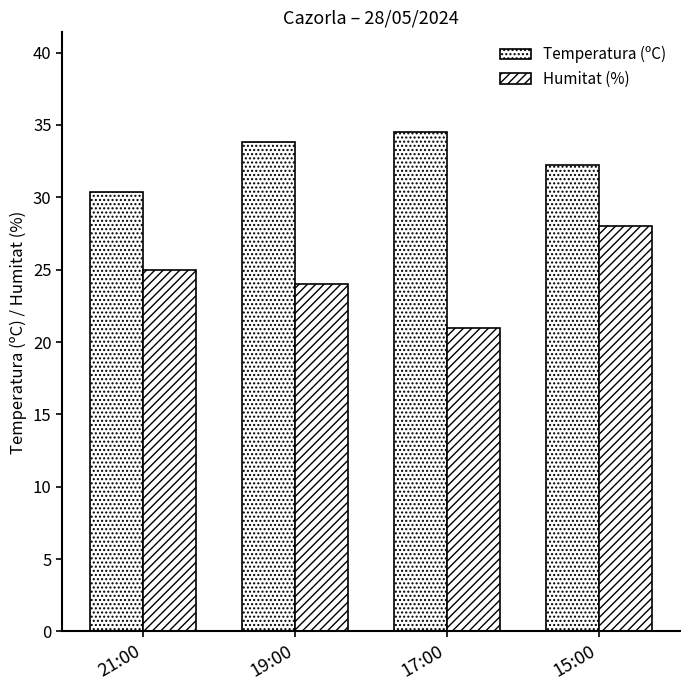

How many bars are there in total?

8